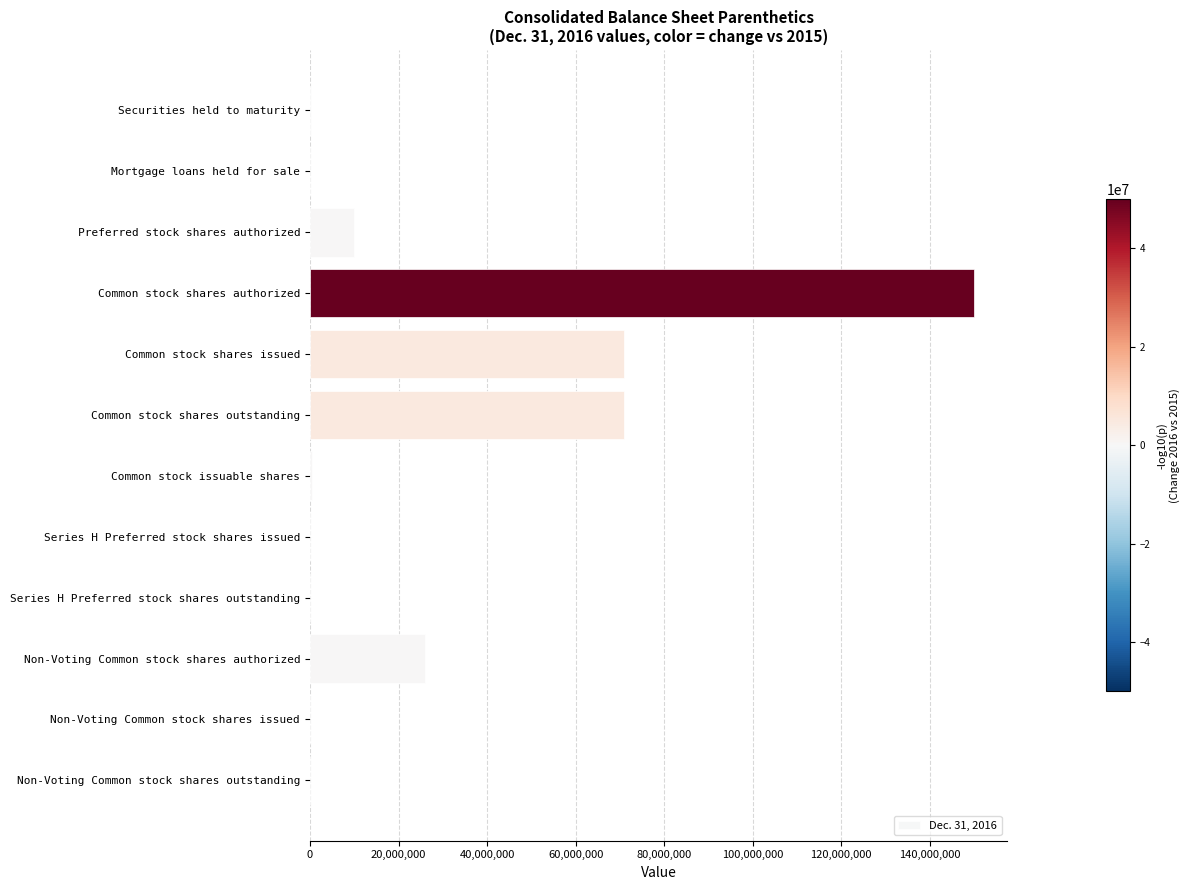

What is the sum of all values?

328679163